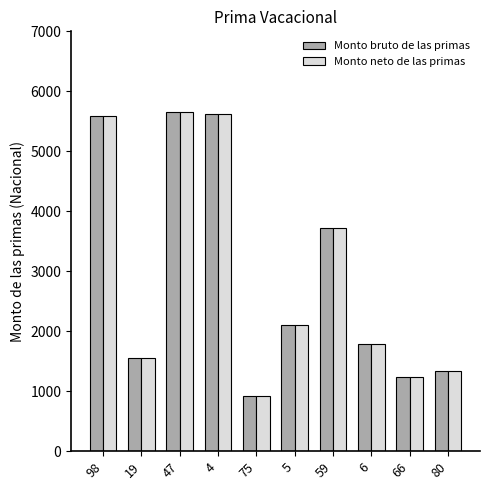

At which category does the chart reach its minimum across all series?

75